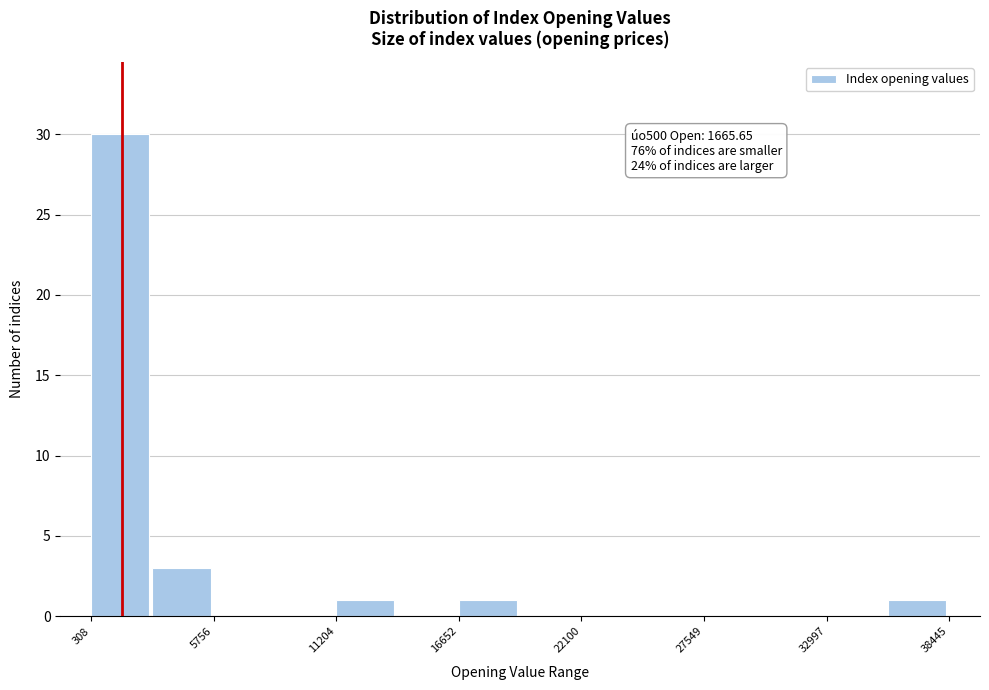

Around what value on the x-axis is the tallest bar? Give the approximate position of its centre, as read against the axis.

2000